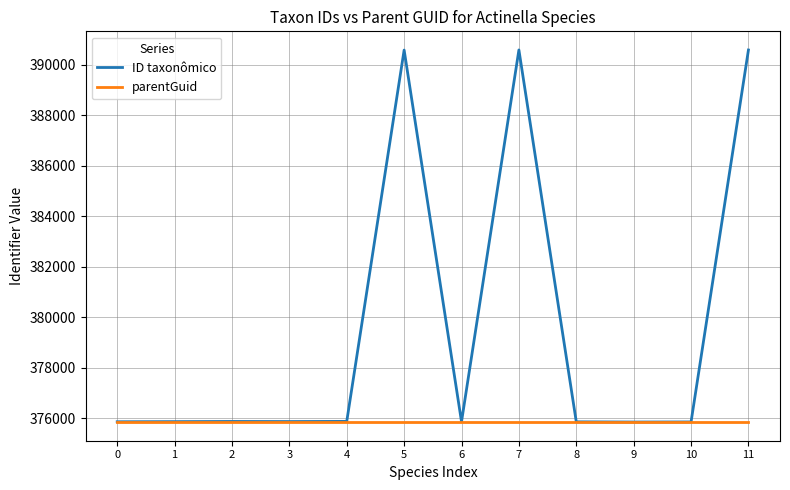

List the series in order of their overall mean, highest first.

ID taxonômico, parentGuid